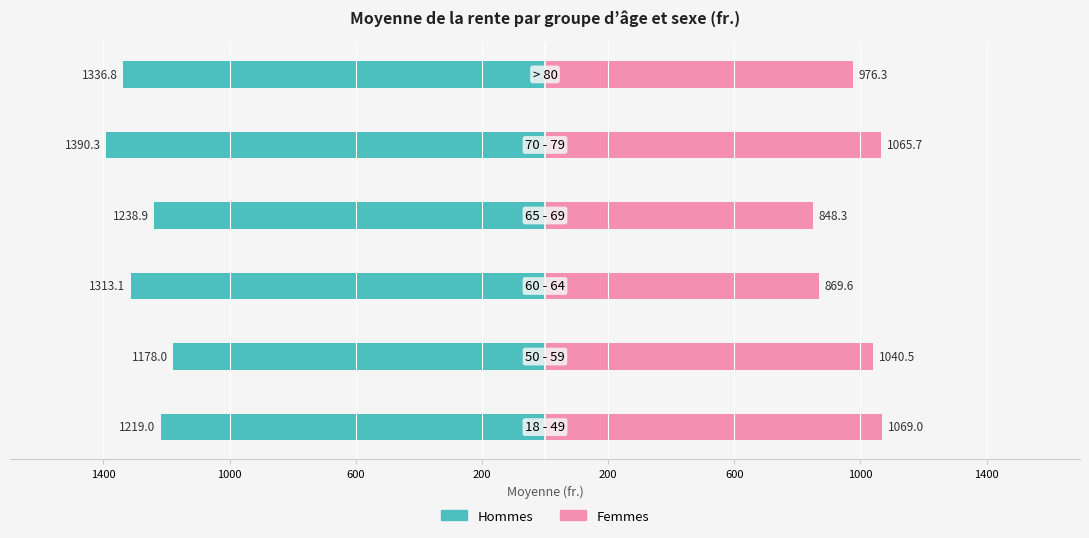

How many data points does each series have?

6